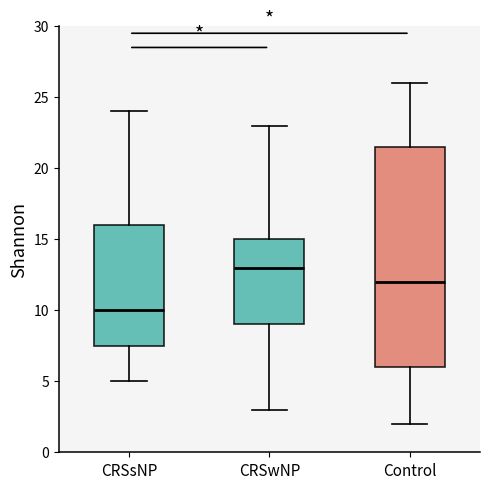

Which box's median line is the lowest?

CRSsNP